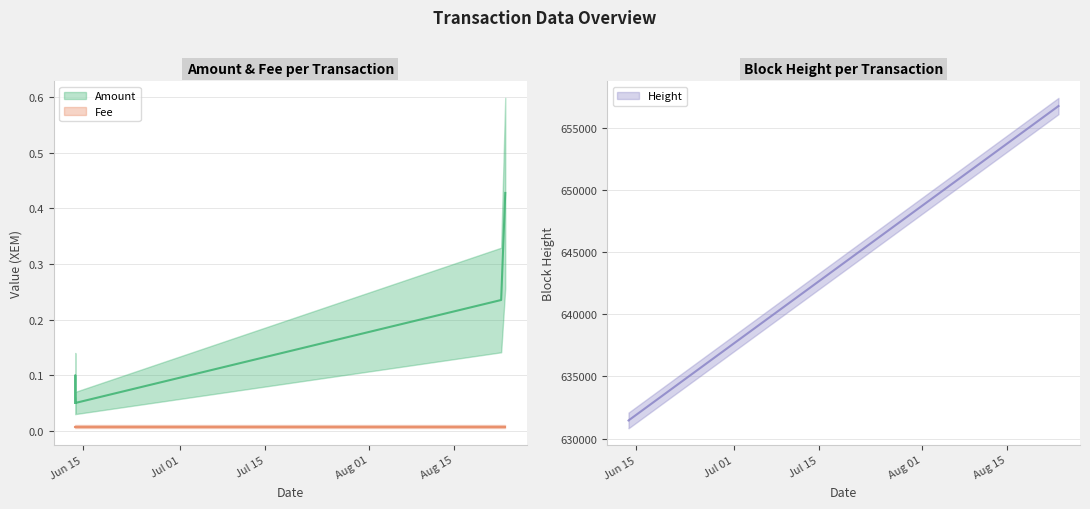

What is the difference between the second highest and minimum values in the Height series?

25034.0